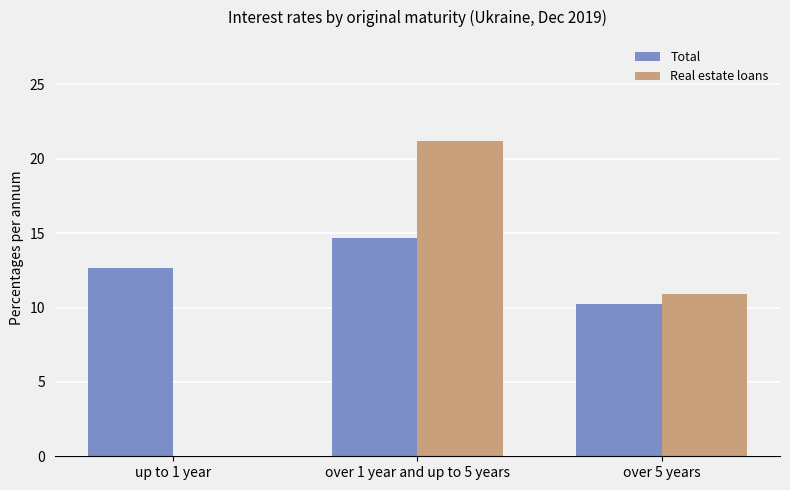

Which series changed the most between up to 1 year and over 1 year and up to 5 years?

Real estate loans